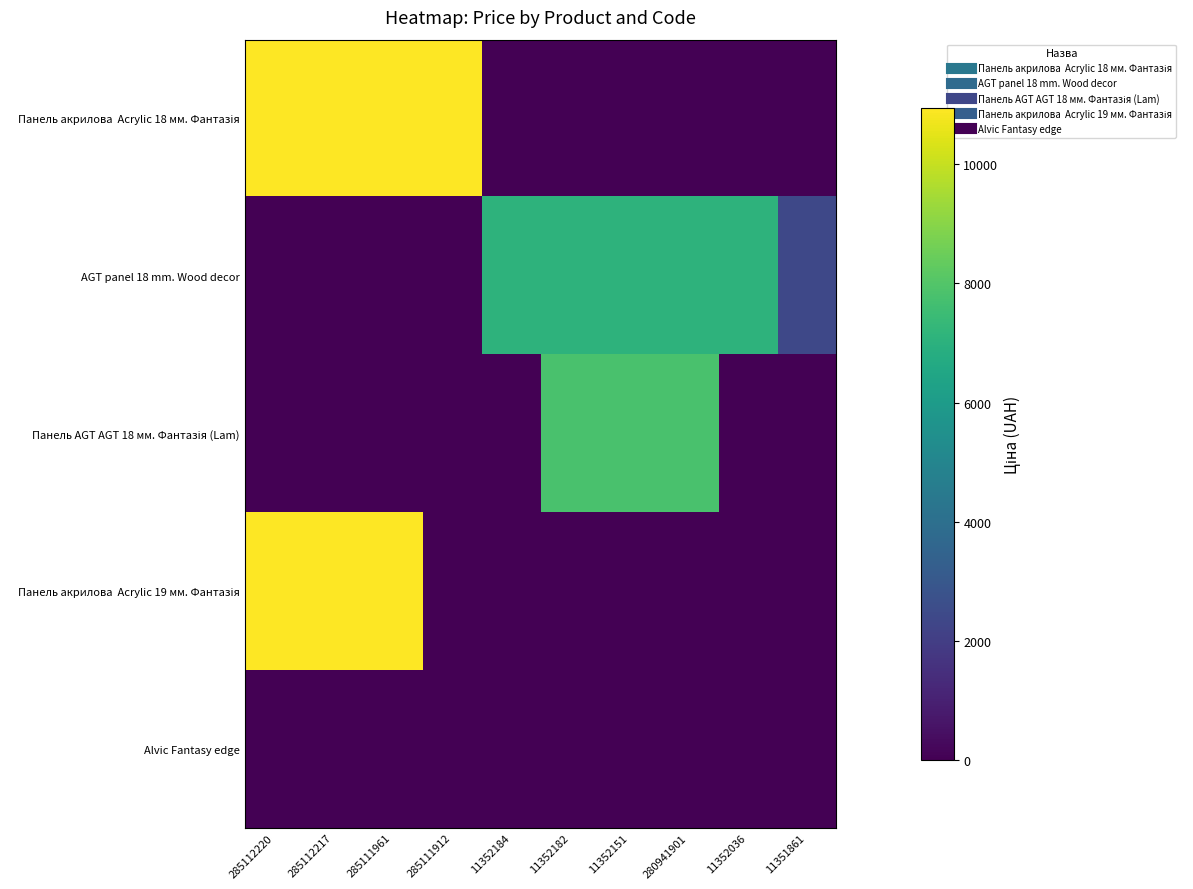

Rank the series at 11352184 from highest to lowest value.

AGT panel 18 mm. Wood decor, Панель акрилова Acrylic 18 мм. Фантазія, Панель AGT AGT 18 мм. Фантазія (Lam), Панель акрилова Acrylic 19 мм. Фантазія, Alvic Fantasy edge